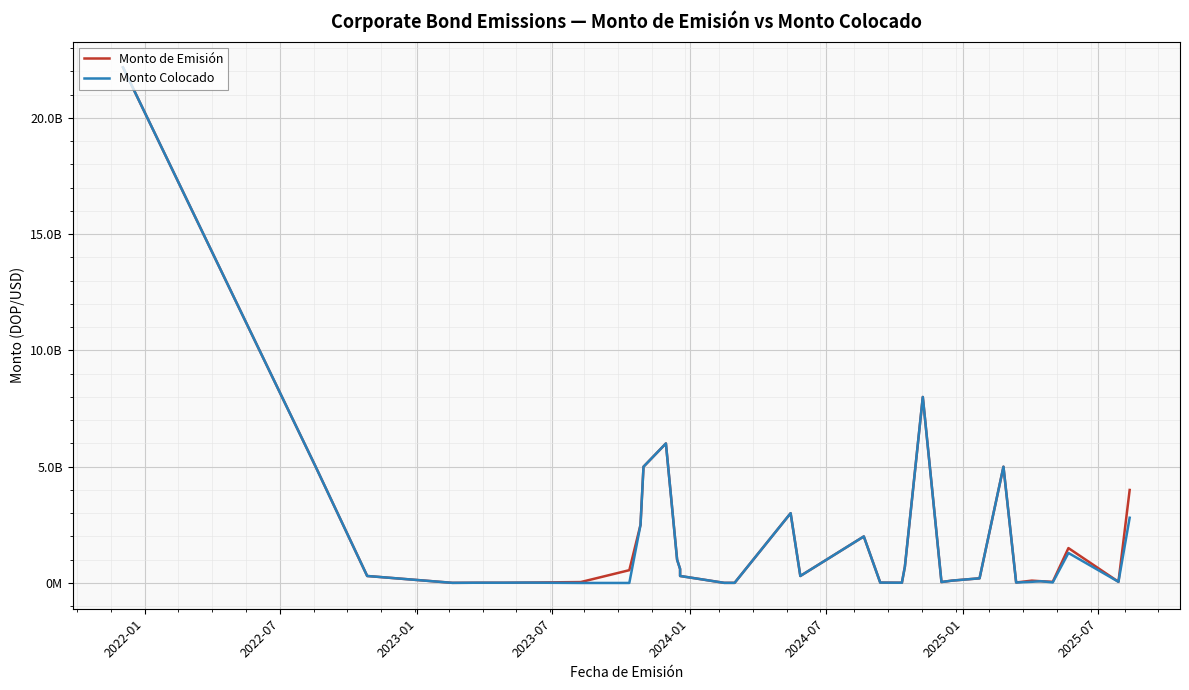

Rank the series by their average value, from lowest to highest.

Monto Colocado, Monto de Emisión